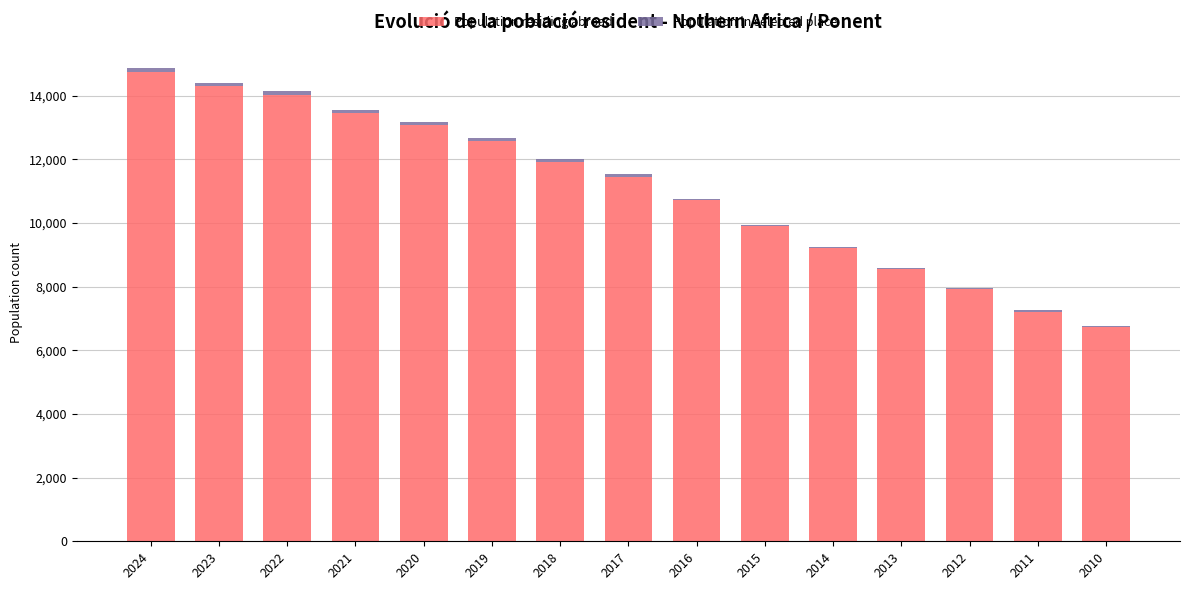

What is the sum of all Population residing abroad values?

165793